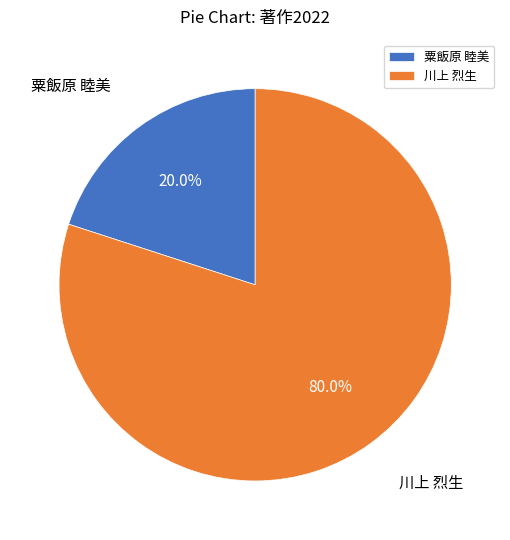

To the nearest percent, what percentage of the pie is 川上 烈生?

80%